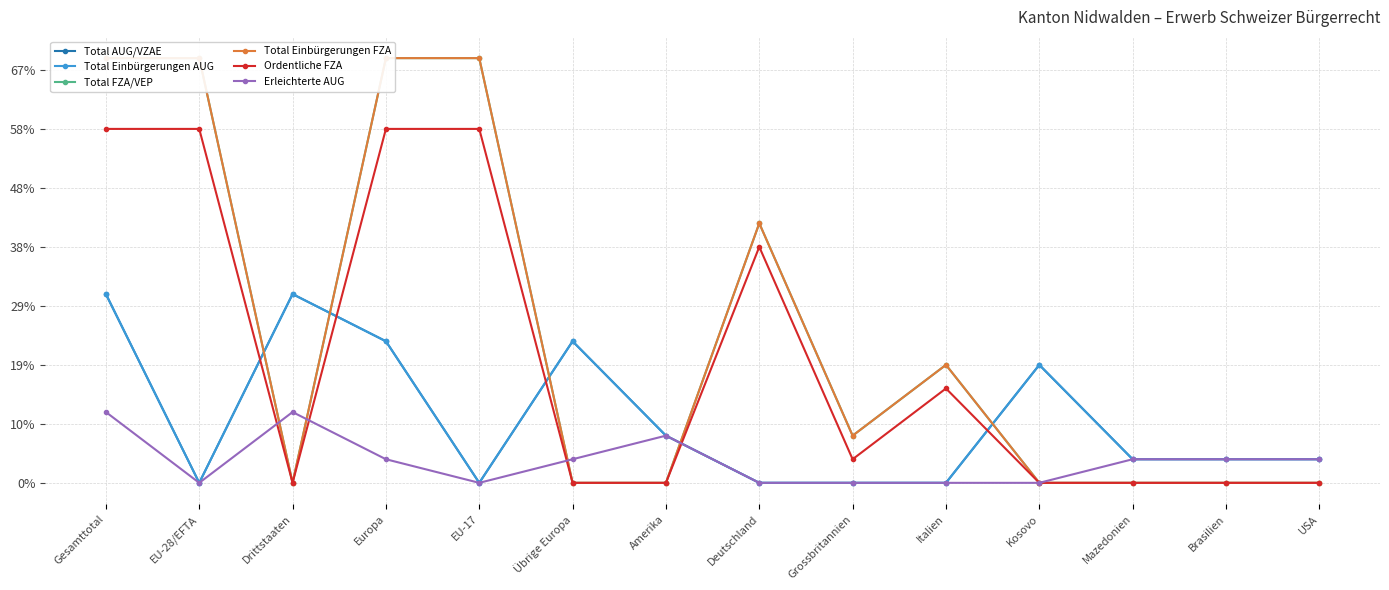

What is the difference between the second highest and minimum values in the Ordentliche FZA series?

15